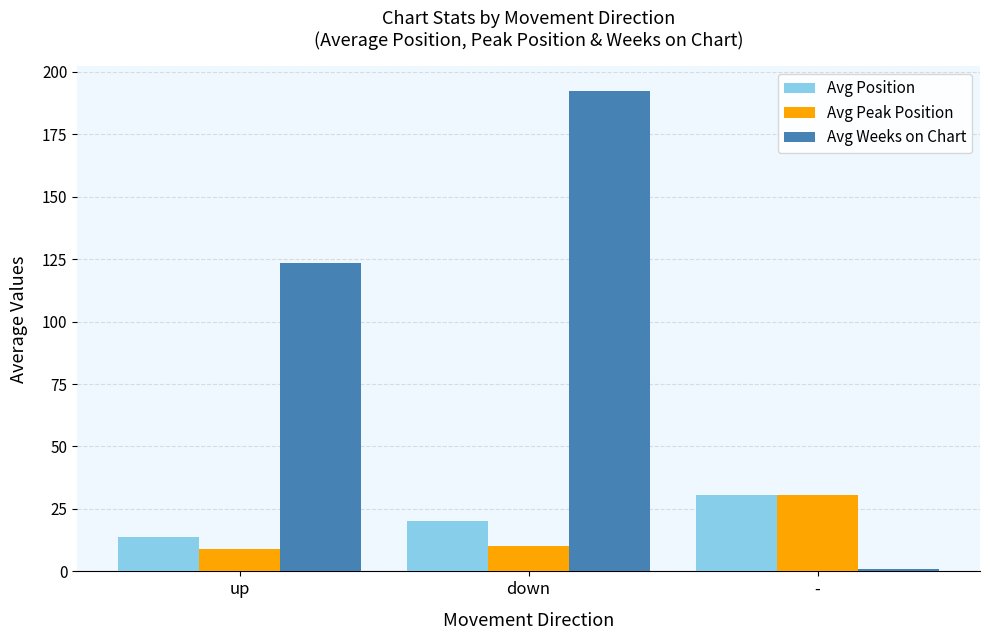

List the labels in order of Avg Position value, largest first.

-, down, up